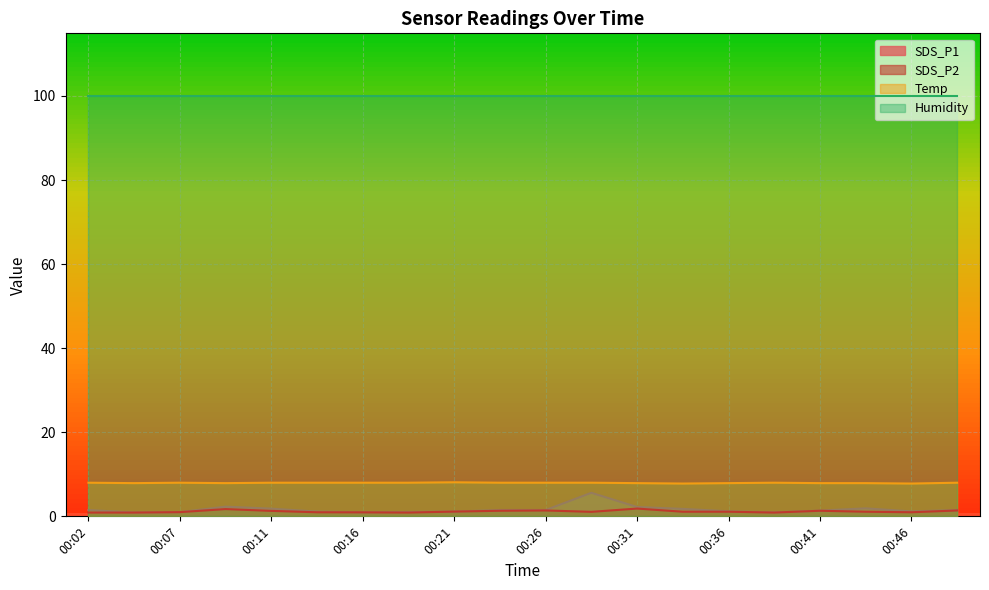

True or false: SDS_P2 and Temp intersect in this chart.

False